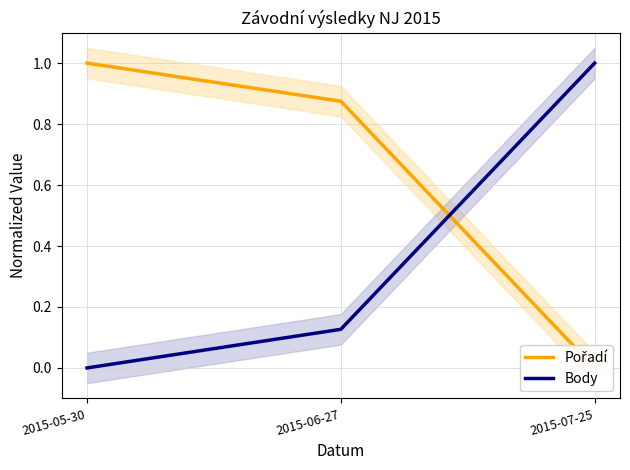

What is the label of the 1st point from the right?

2015-07-25